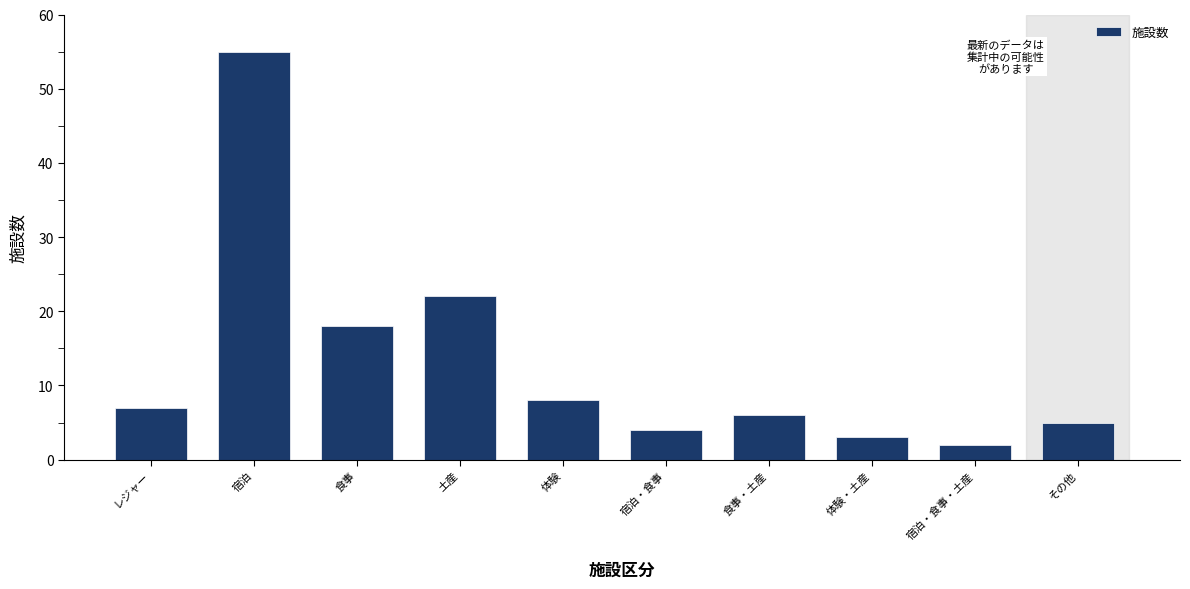

Reading right to left, list all the values displayed in this chart.

5	2	3	6	4	8	22	18	55	7